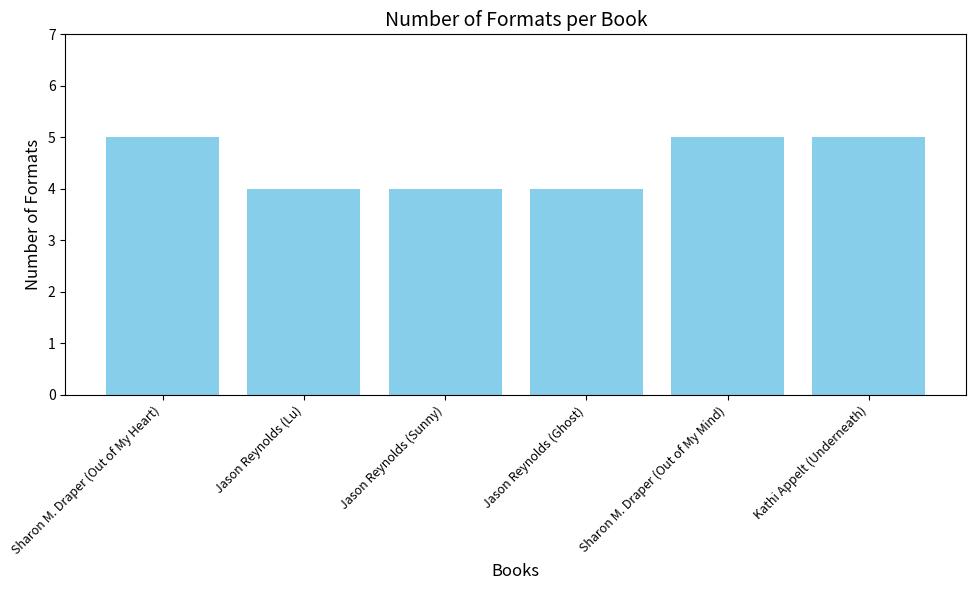

What is the sum of the values at Jason Reynolds (Sunny) and Sharon M. Draper (Out of My Mind)?

9